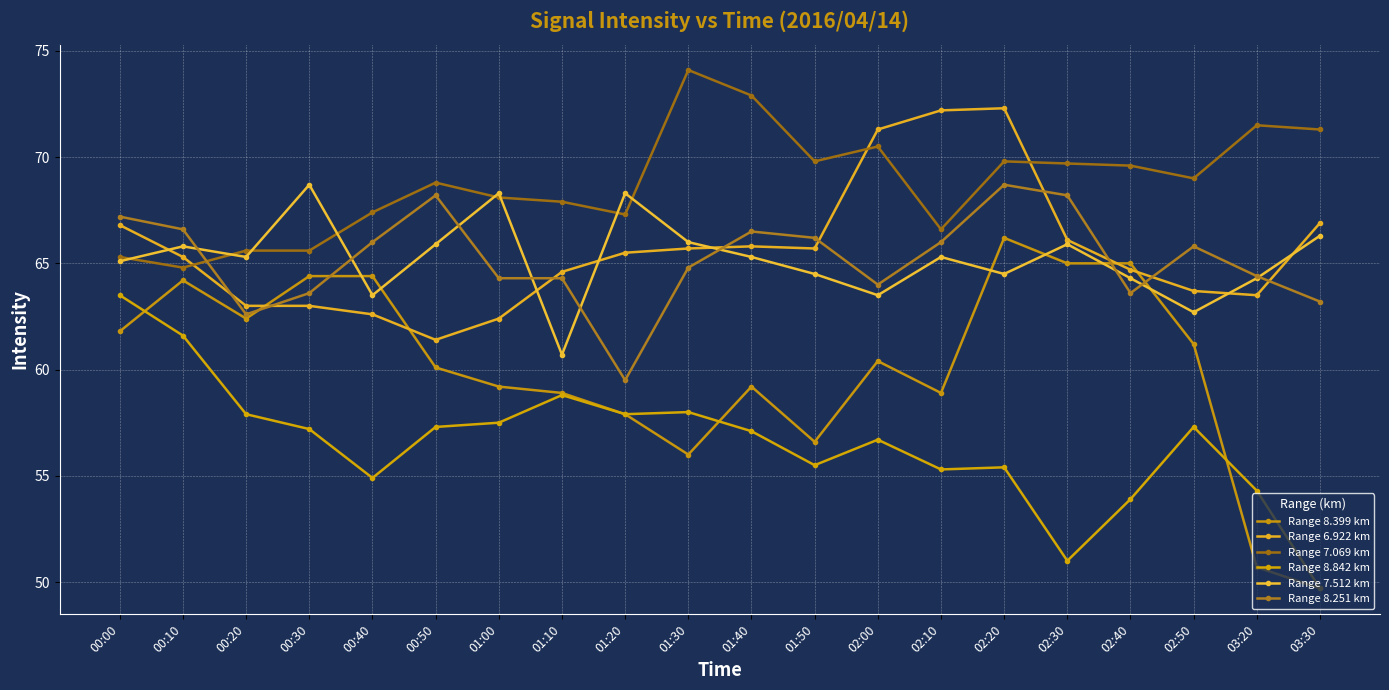

What position from the right is 03:30?

1